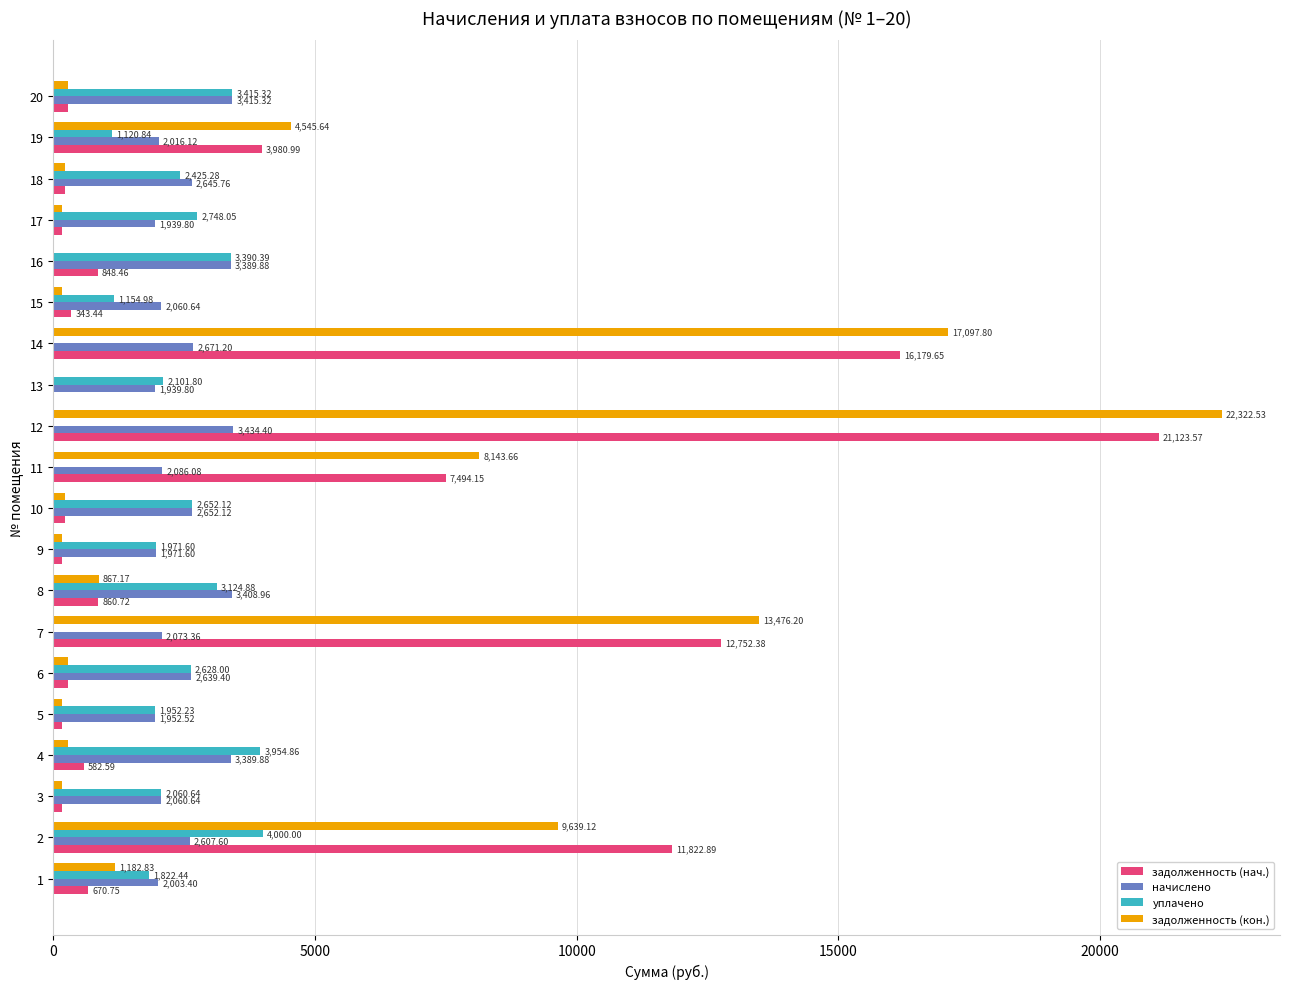

What is the sum of all уплачено values?

40523.4